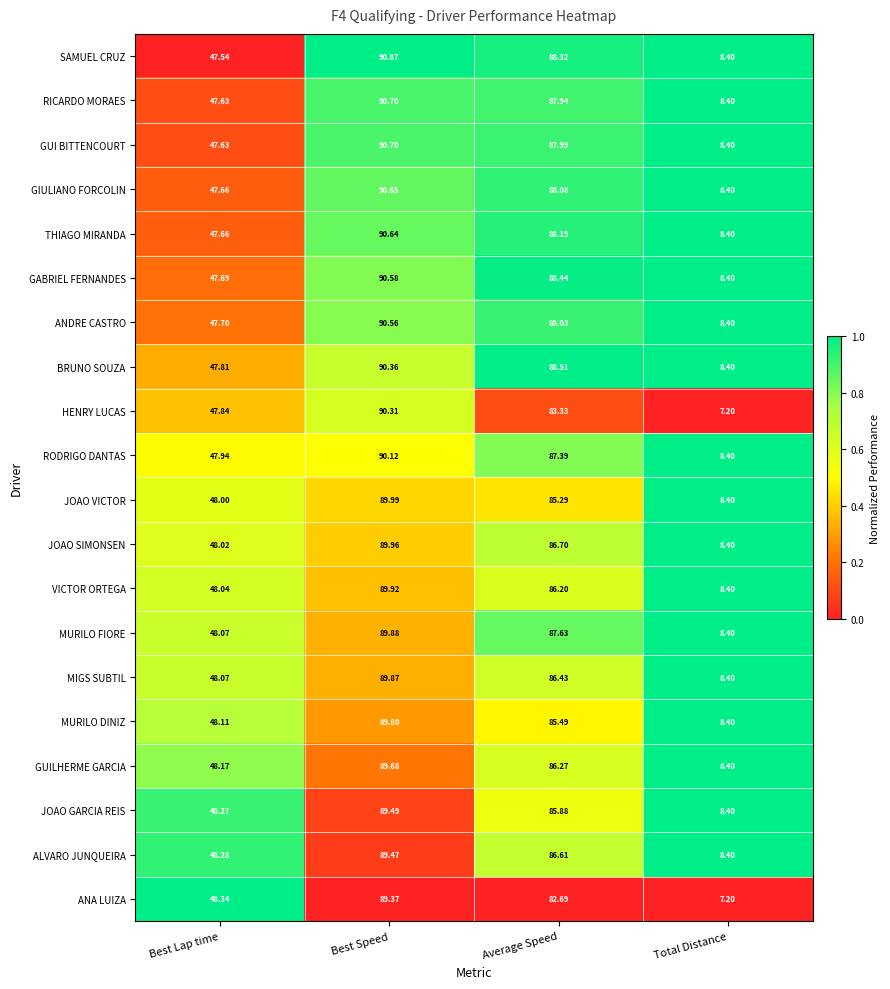

Which series has the widest spread of values?

HENRY LUCAS